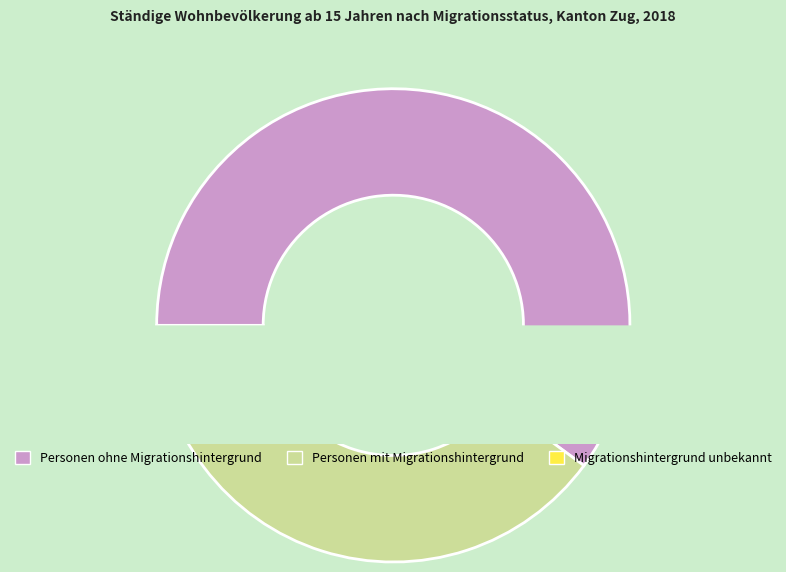

True or false: Personen ohne Migrationshintergrund accounts for 48% of the total.

False